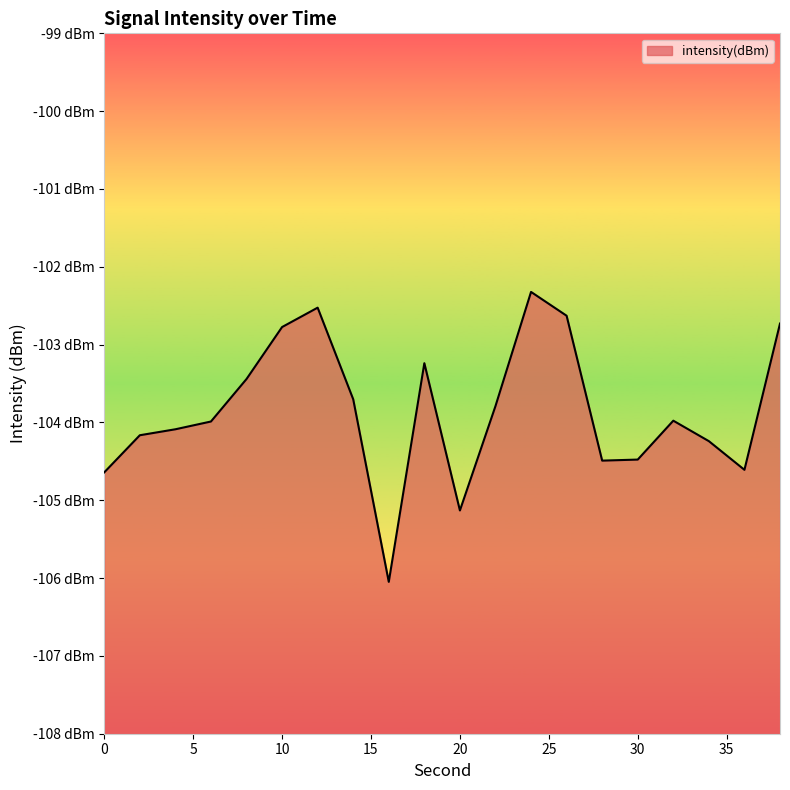

How many points are higher than both their immediate neighbors (excluding endpoints)?

4